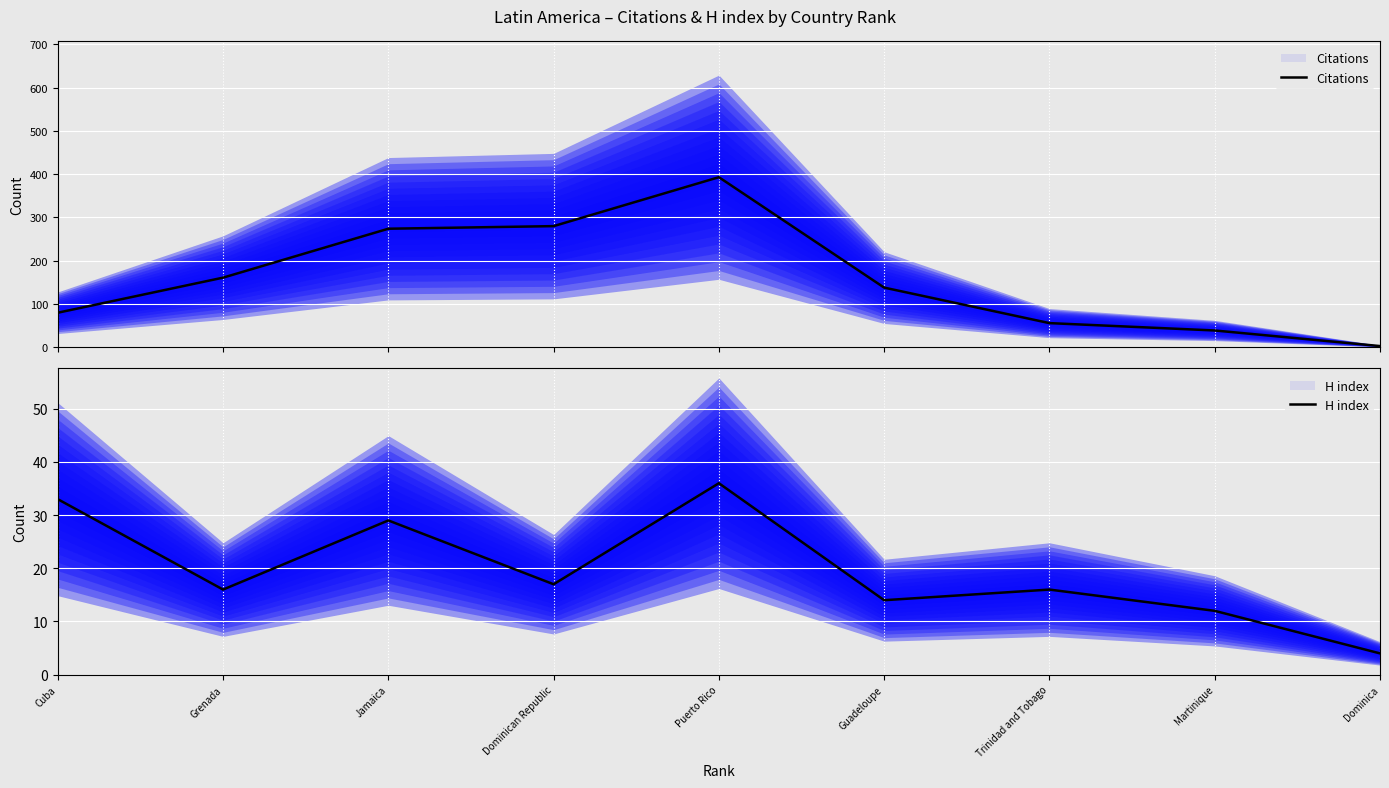

Rank the series by their maximum value, from lowest to highest.

H index, Citations